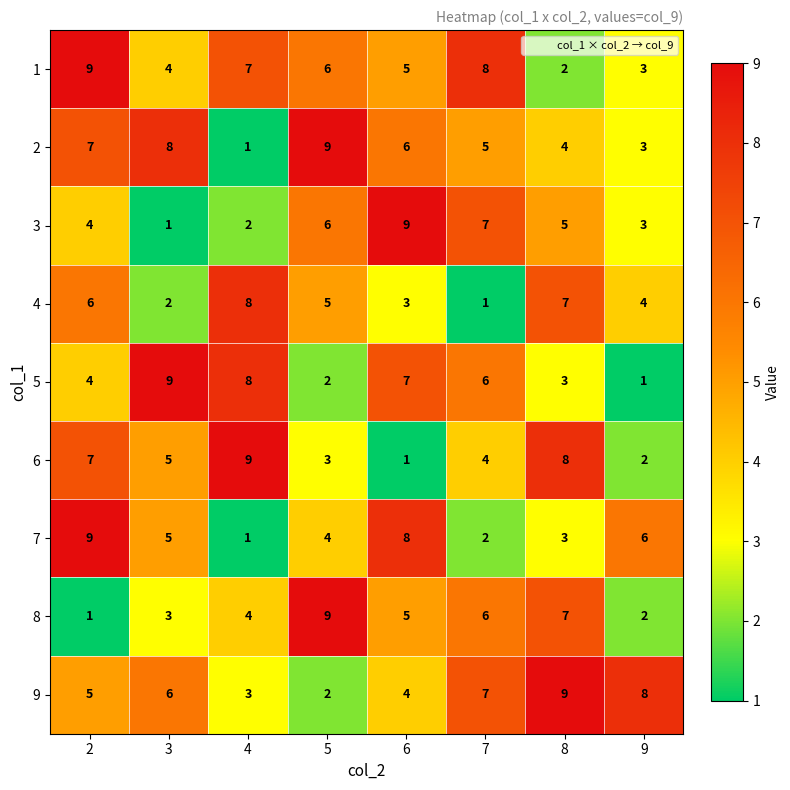

What is the difference between the highest and lowest values at 2?

8